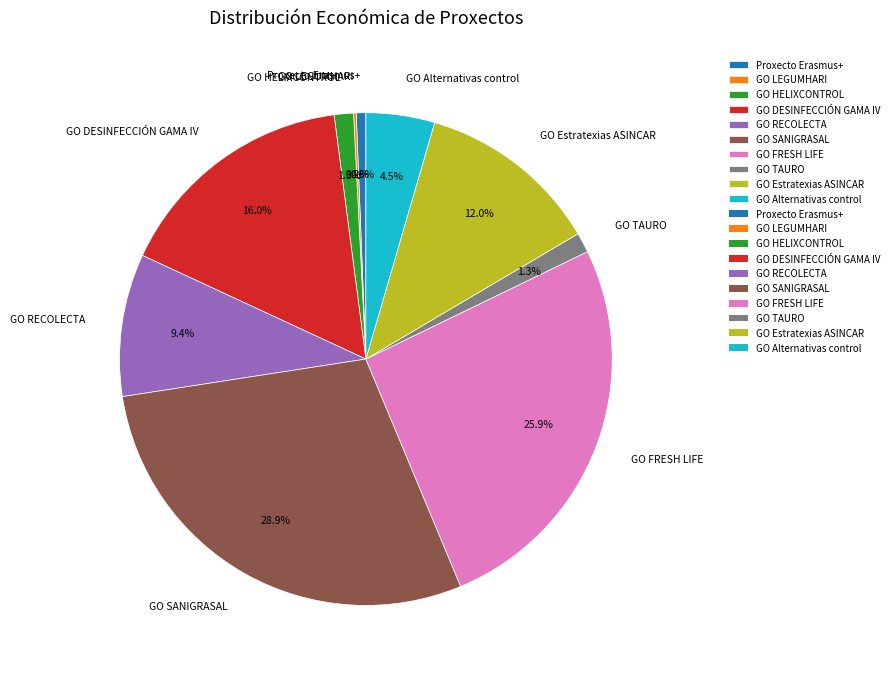

Which slice is the largest?

GO SANIGRASAL